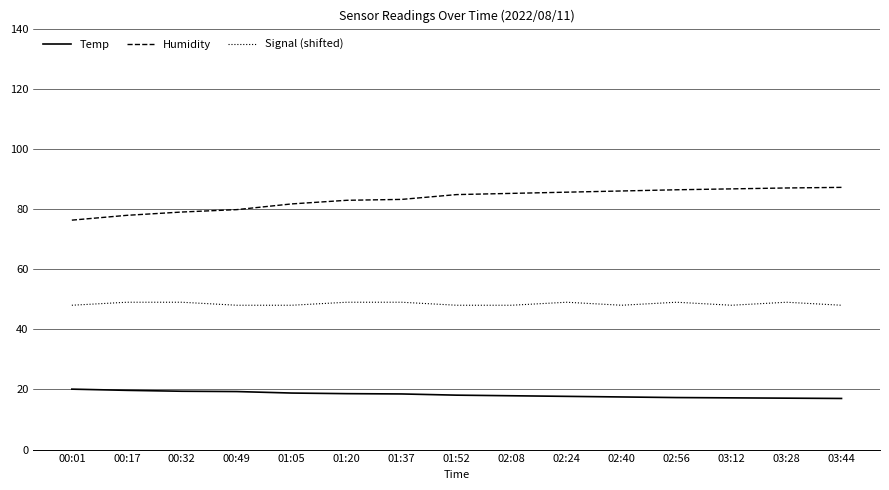

What is the maximum value shown in the chart?

87.2